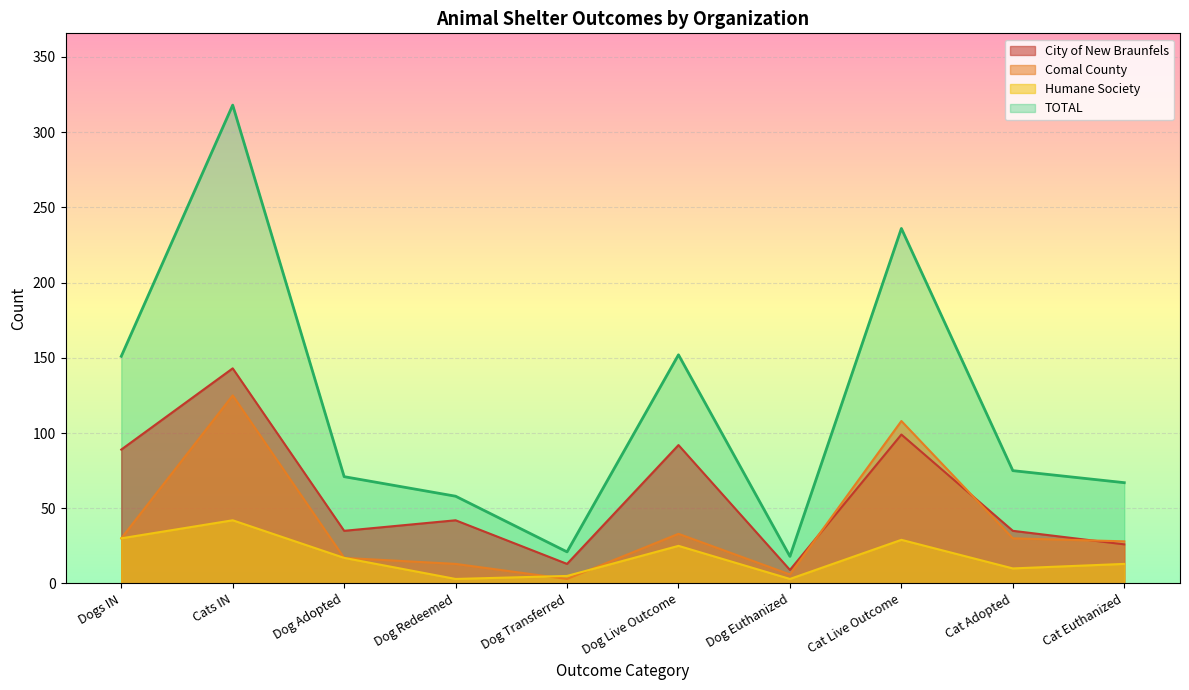

What is the greatest value displayed?

318